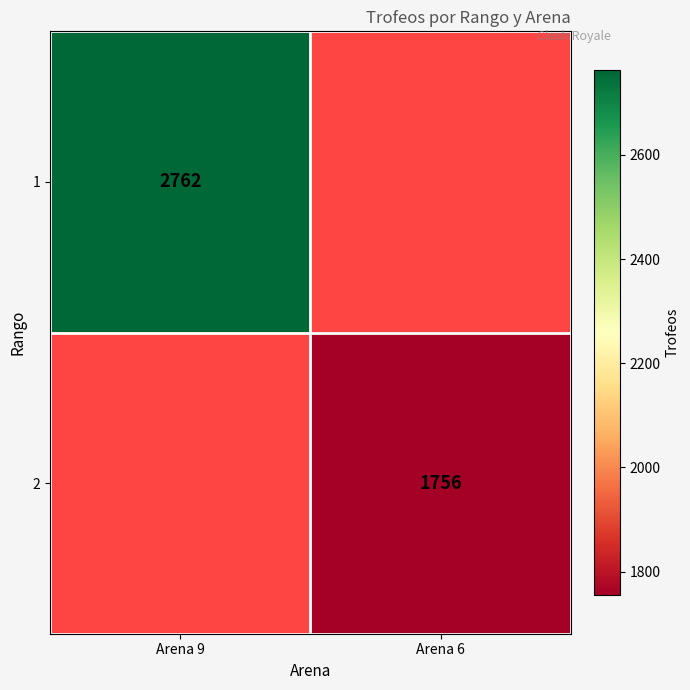

The 2 series shows 1206 at Arena 6. True or false?

False